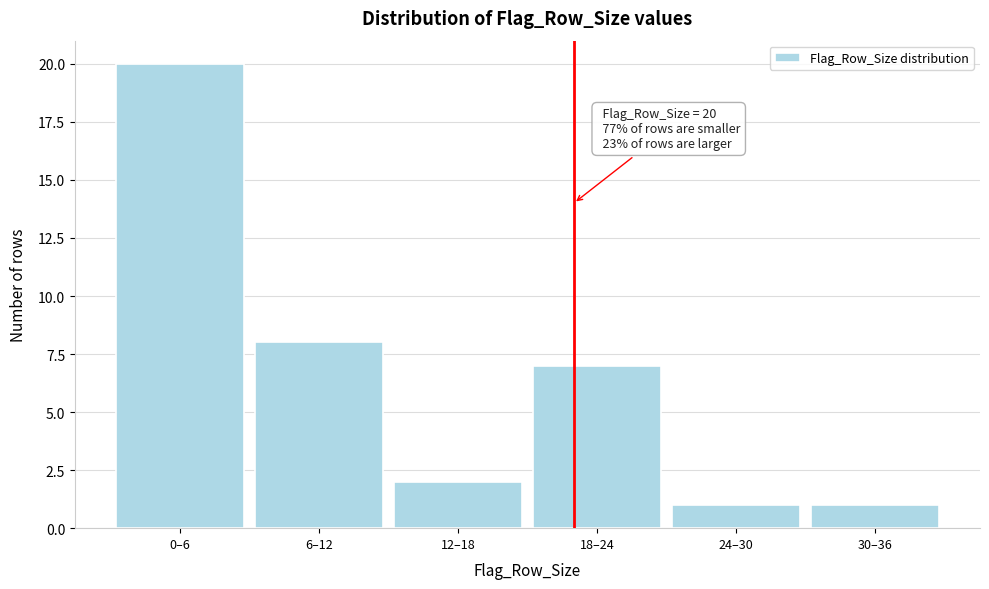

Reading left to right, what are all the values shown in this chart?

20	8	2	7	1	1